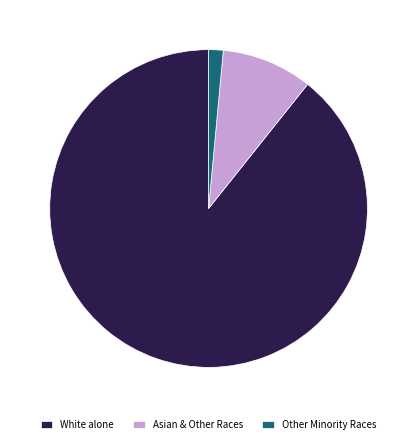

How many segments does this pie chart have?

3